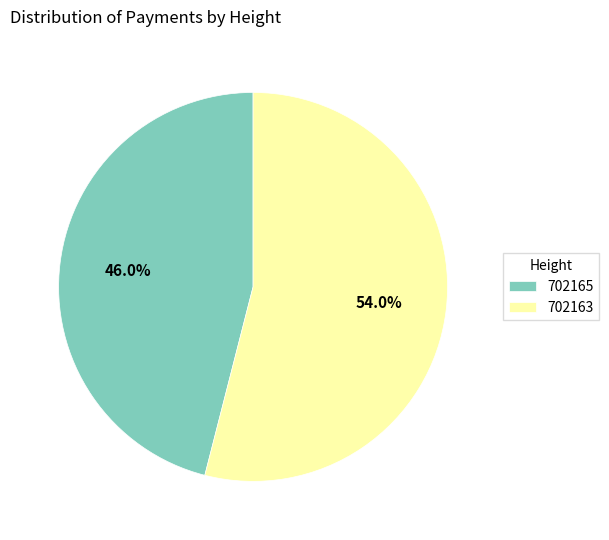

Combined, do 702163 and 702165 account for over 50%?

Yes